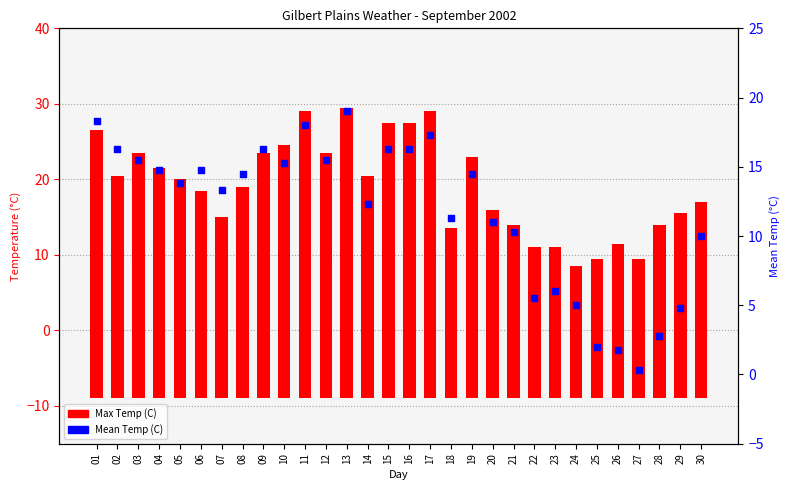

Is the value of Max Temp (C) at 14 greater than the value of Mean Temp (C) at 12?

Yes